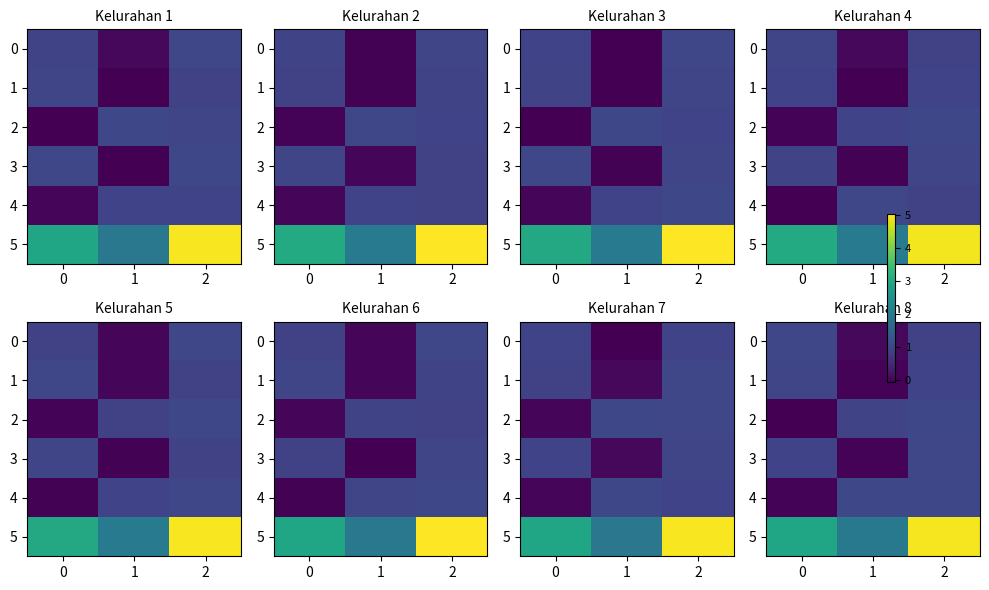

Which series has the widest spread of values?

5